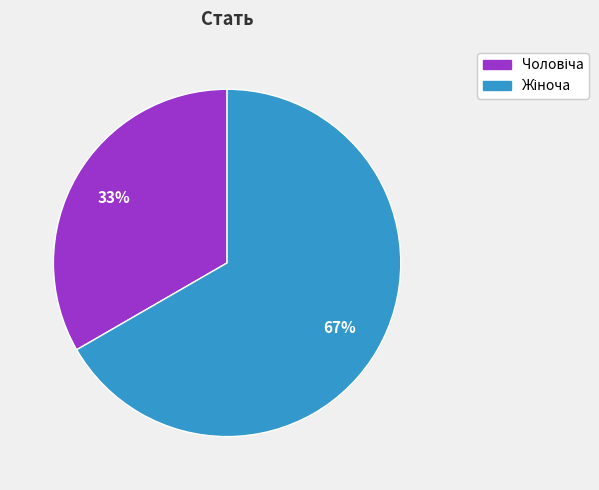

Count the number of slices in the pie.

2